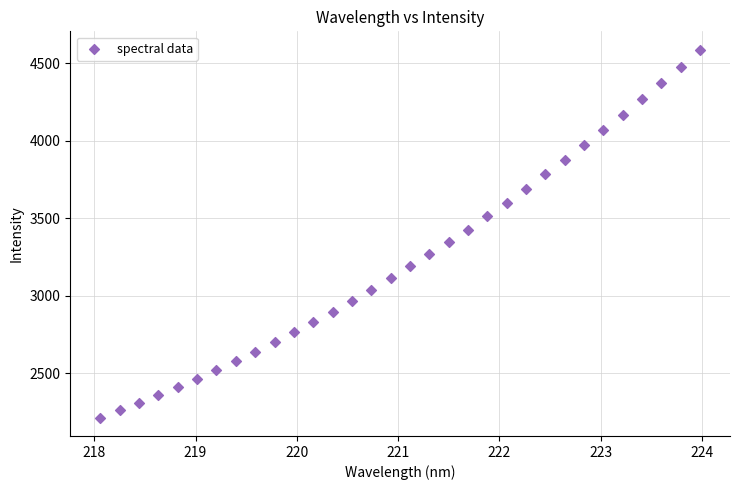

What is the range of Y values (max minus min)?

2373.6